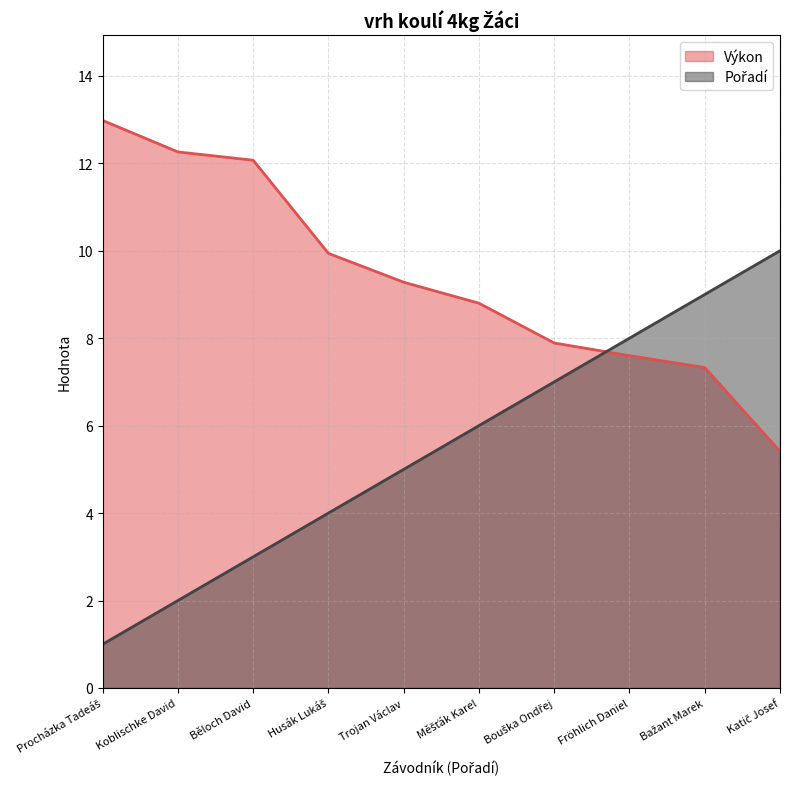

True or false: Pořadí and Výkon cross at least once.

True